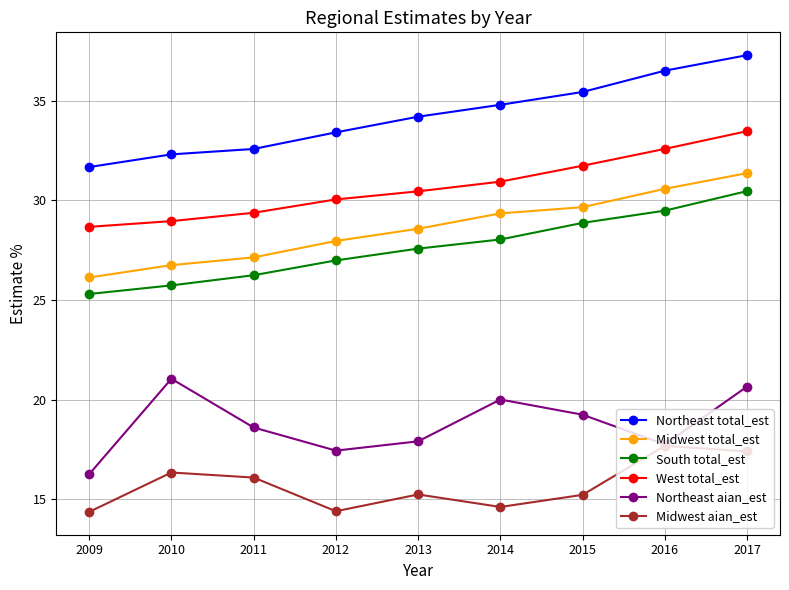

Reading right to left, list all the values displayed in this chart.

Northeast total_est: 2017=37.3	2016=36.5	2015=35.4	2014=34.8	2013=34.2	2012=33.4	2011=32.6	2010=32.3	2009=31.7
Midwest total_est: 2017=31.4	2016=30.6	2015=29.7	2014=29.3	2013=28.6	2012=28.0	2011=27.1	2010=26.8	2009=26.1
South total_est: 2017=30.5	2016=29.5	2015=28.9	2014=28.0	2013=27.6	2012=27.0	2011=26.2	2010=25.7	2009=25.3
West total_est: 2017=33.5	2016=32.6	2015=31.7	2014=30.9	2013=30.5	2012=30.1	2011=29.4	2010=29.0	2009=28.7
Northeast aian_est: 2017=20.7	2016=17.8	2015=19.2	2014=20.0	2013=17.9	2012=17.4	2011=18.6	2010=21.0	2009=16.3
Midwest aian_est: 2017=17.4	2016=17.7	2015=15.2	2014=14.6	2013=15.2	2012=14.4	2011=16.1	2010=16.3	2009=14.4